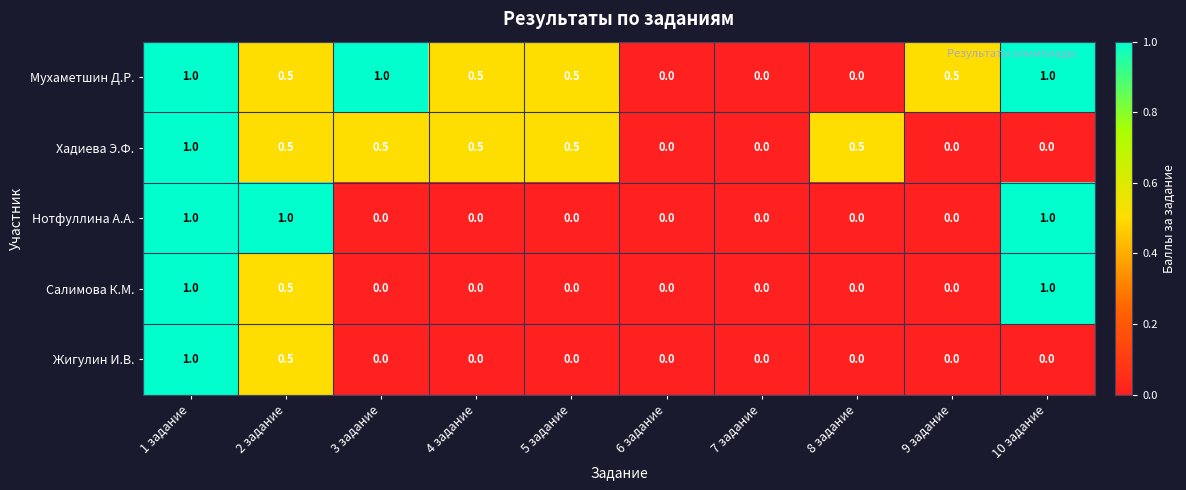

At which category is the sum across all series the highest?

1 задание